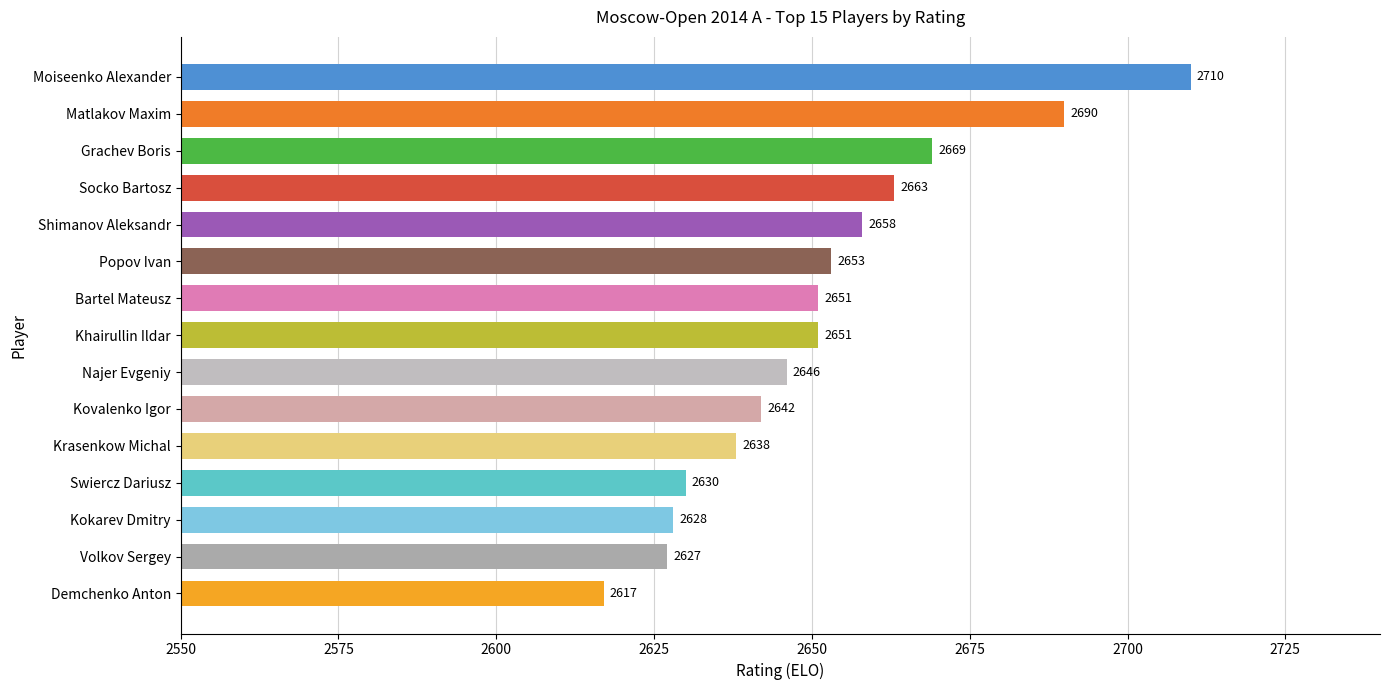

True or false: the data shows 1763 at Socko Bartosz.

False